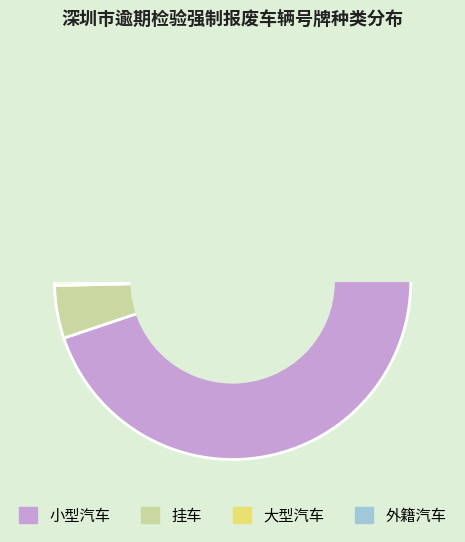

Between 外籍汽车 and 小型汽车, which is larger?

小型汽车